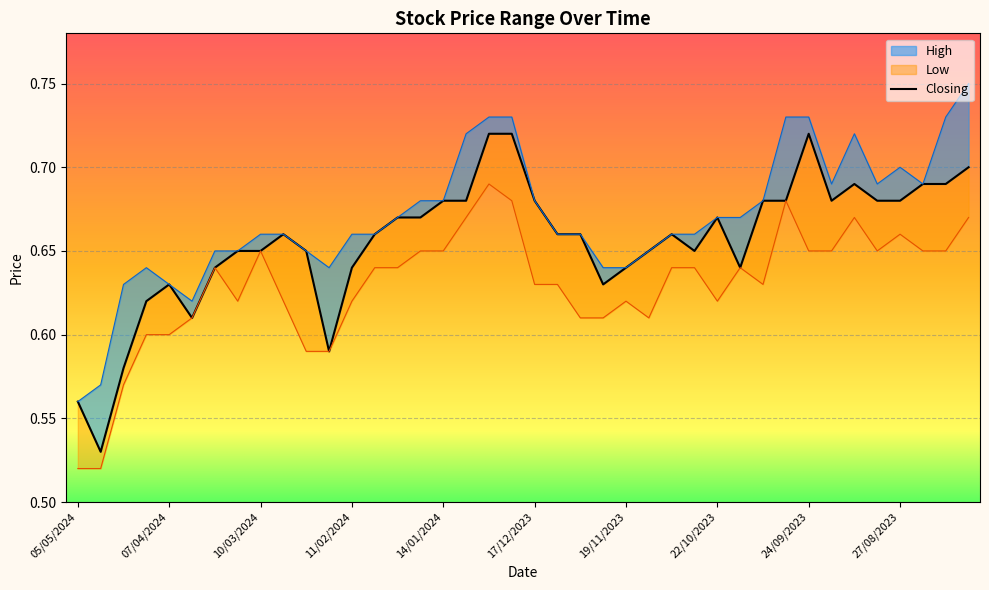

The value of Low at 10/09/2023 is 1.0. True or false?

False